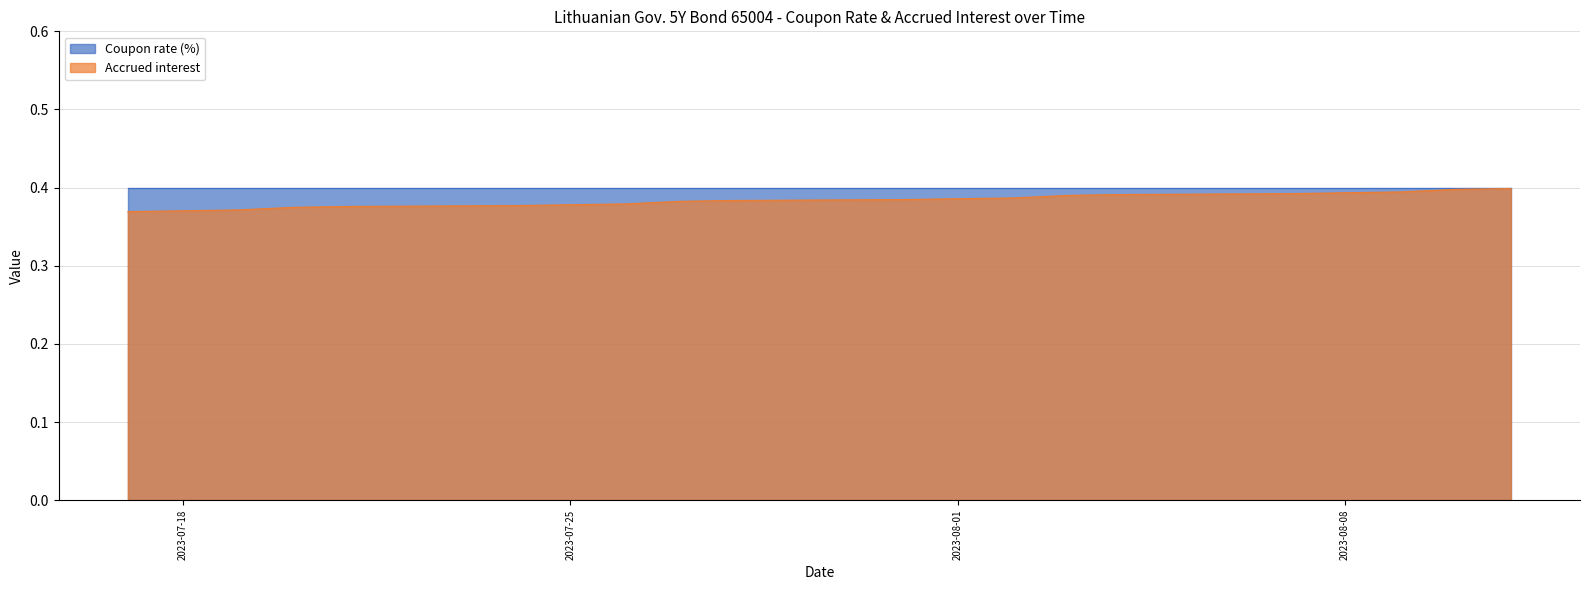

The value of Accrued interest at 2023-07-25 is 0.2. True or false?

False